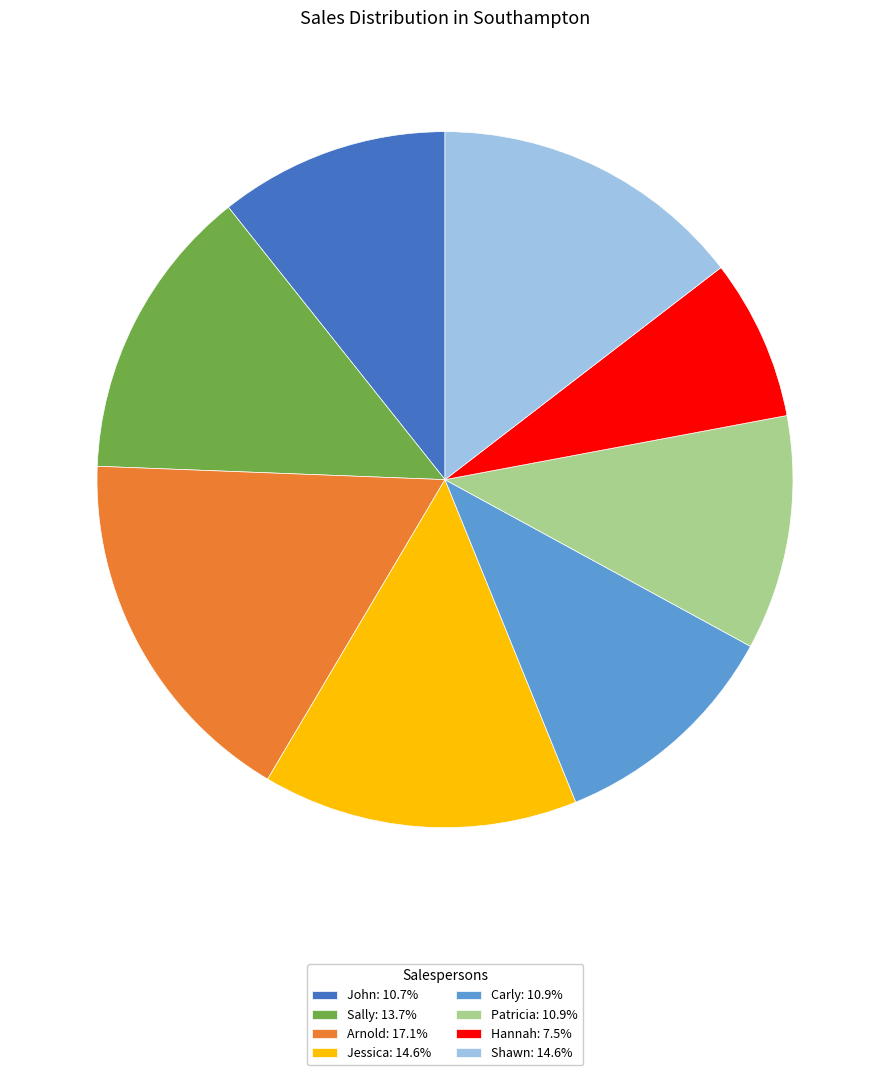

Do Carly and Hannah together represent more than half of the pie?

No